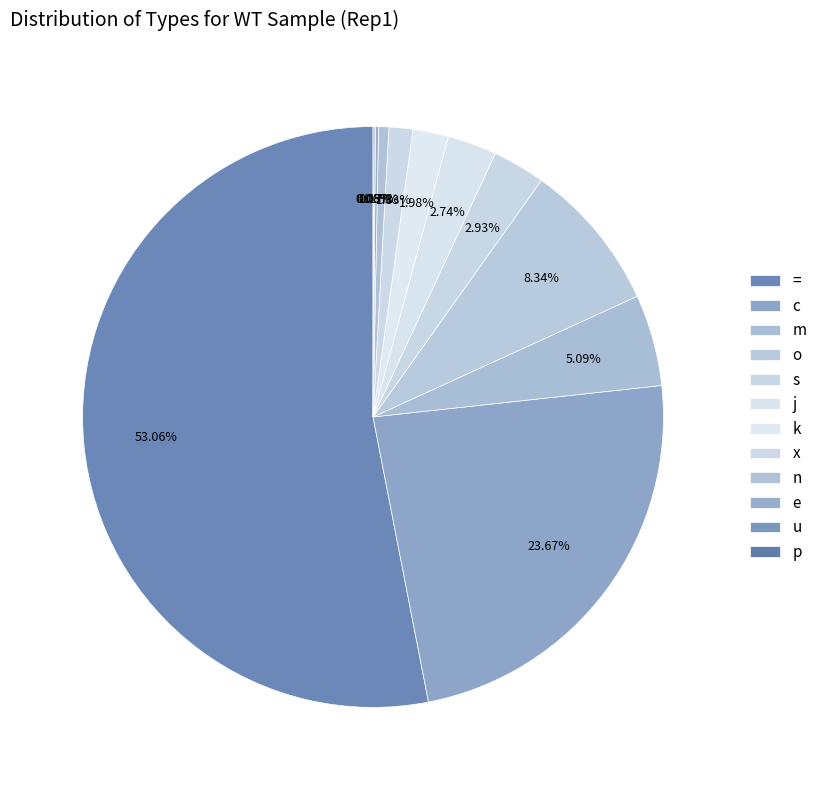

To the nearest percent, what is the difference between the largest and smallest slice percentages?

53%